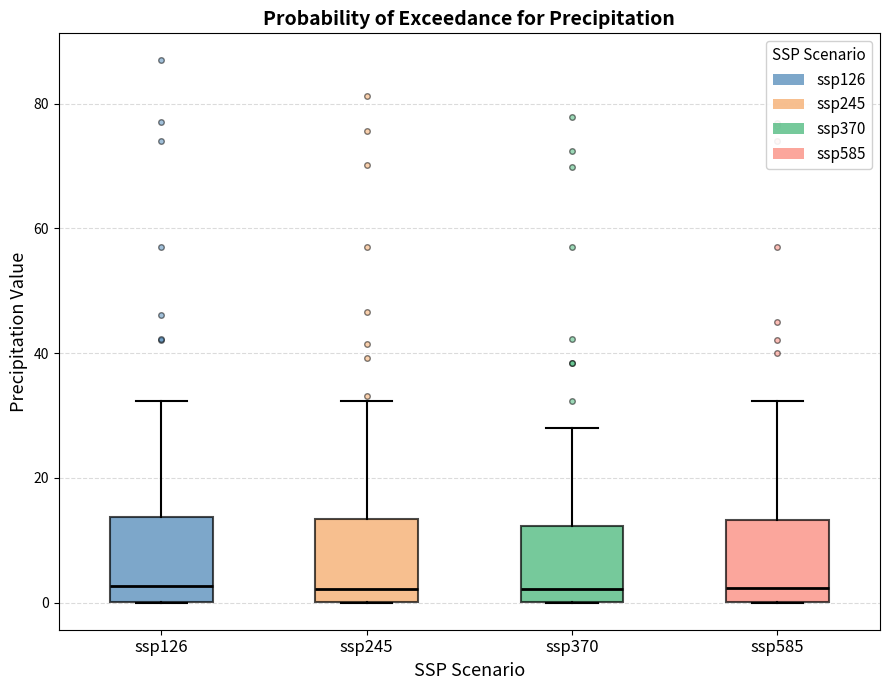

Reading left to right, transcribe this box plot: for each box, give where its median line is, the range the box spans, and where its two whiskers end, as read against the y-axis. The values are not printed on the chart, so give them approximately, as read against the axis.

ssp126: median 2, box 0 to 14, whiskers 0 to 32
ssp245: median 2, box 0 to 14, whiskers 0 to 32
ssp370: median 2, box 0 to 12, whiskers 0 to 28
ssp585: median 2, box 0 to 14, whiskers 0 to 32